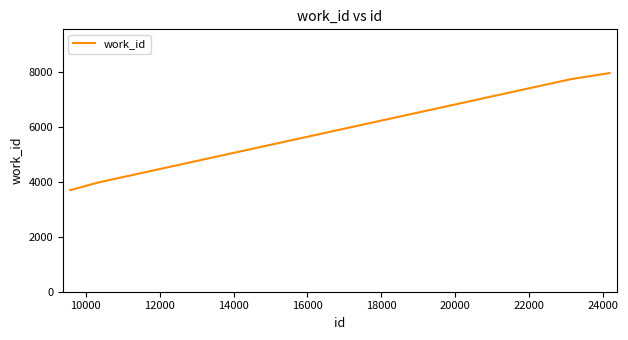

What is the greatest value displayed?

7967